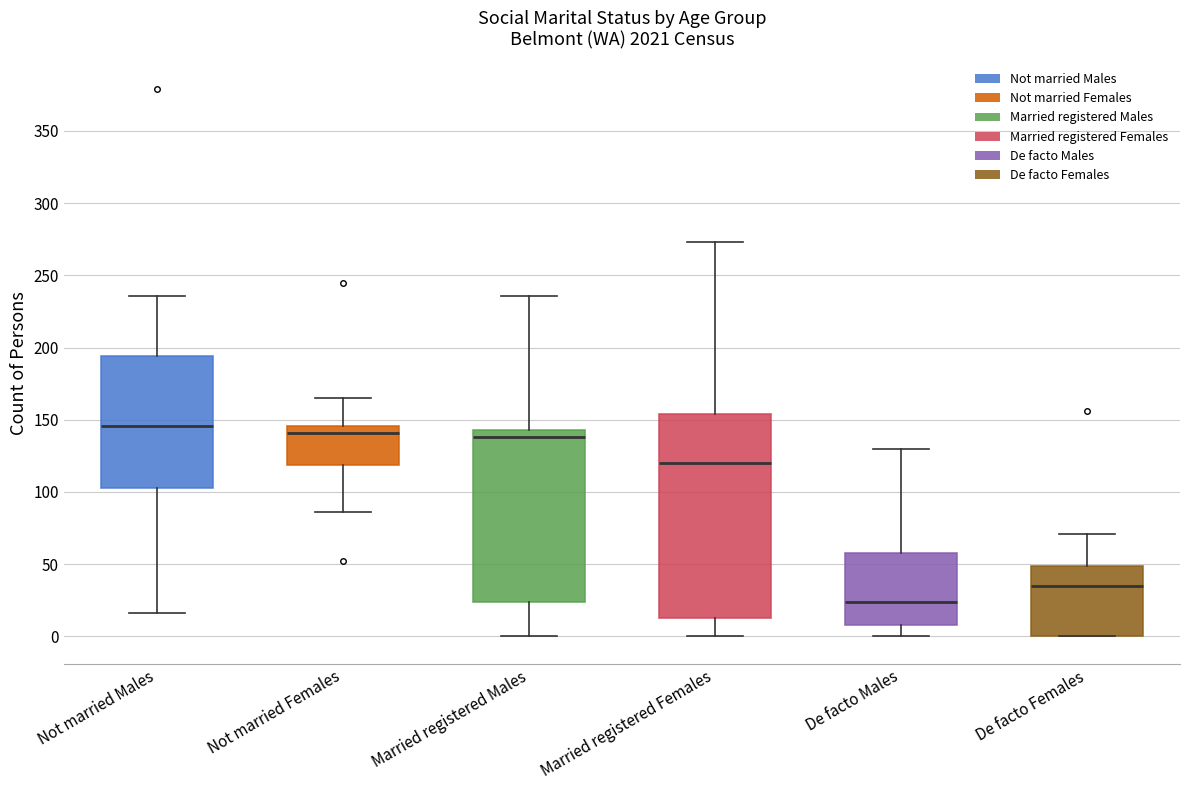

Where is the upper edge of the box for Not married Females on the y-axis? The values are not printed on the chart, so give them approximately, as read against the axis.

145